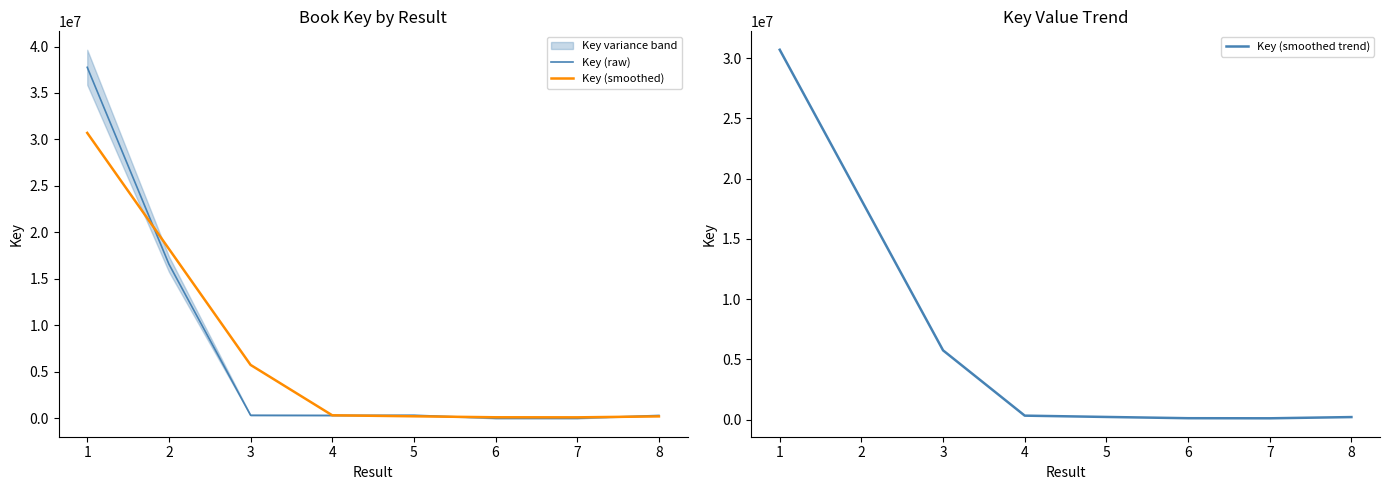

Which series ends up on top after the final intersection of Key (raw) and Key (smoothed trend)?

Key (raw)